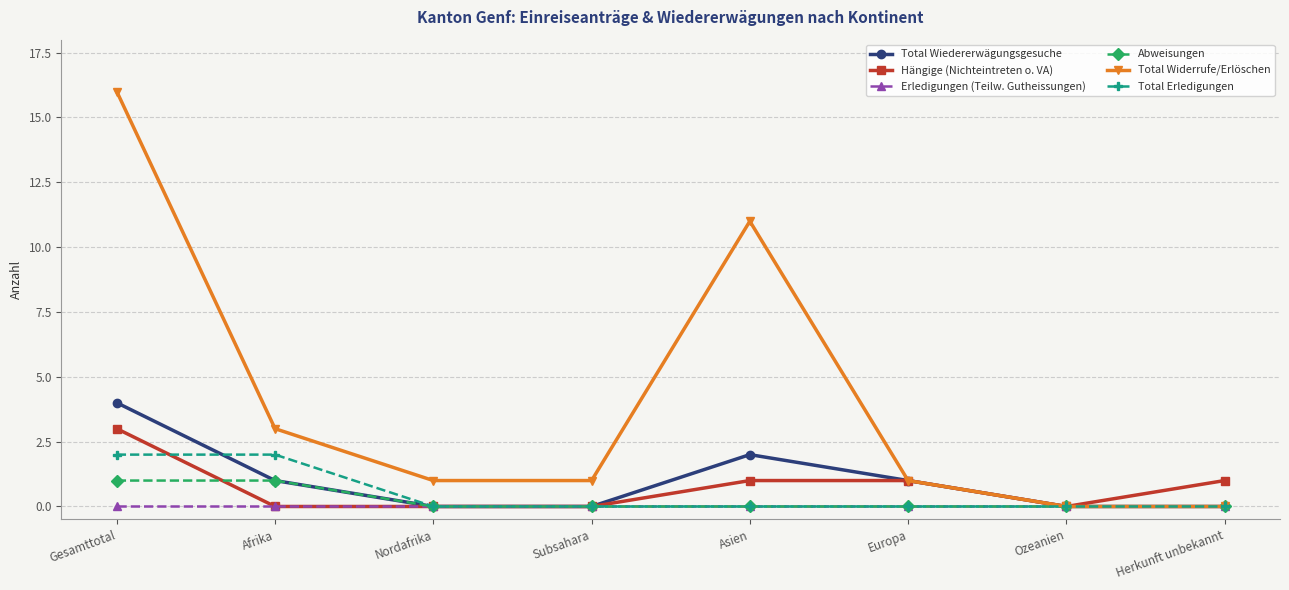

In Total Wiedererwägungsgesuche, how many points are higher than both neighbors (excluding endpoints)?

1